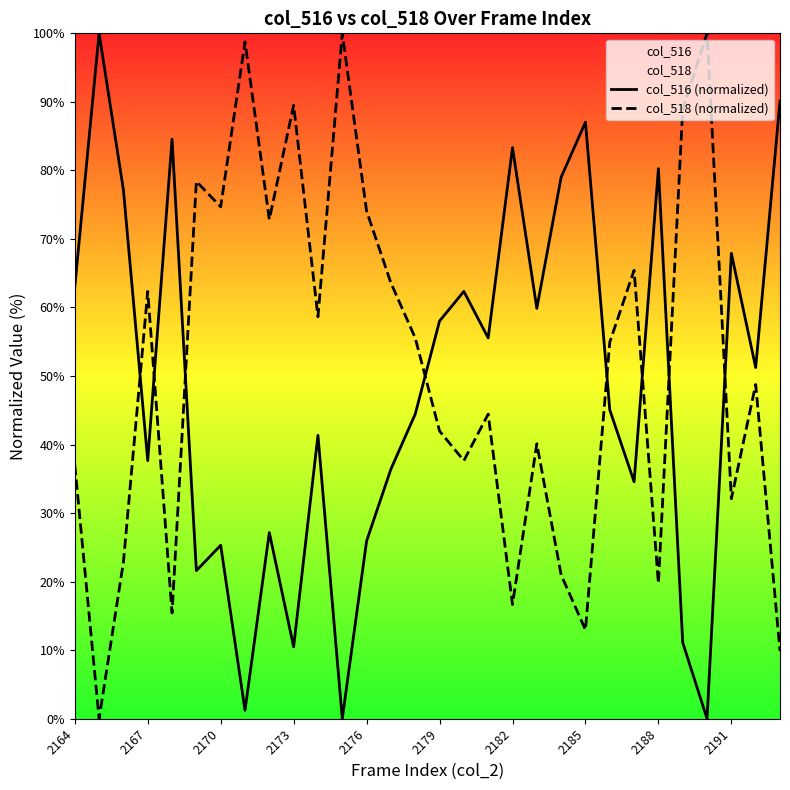

True or false: col_518 (normalized) and col_516 (normalized) intersect in this chart.

True